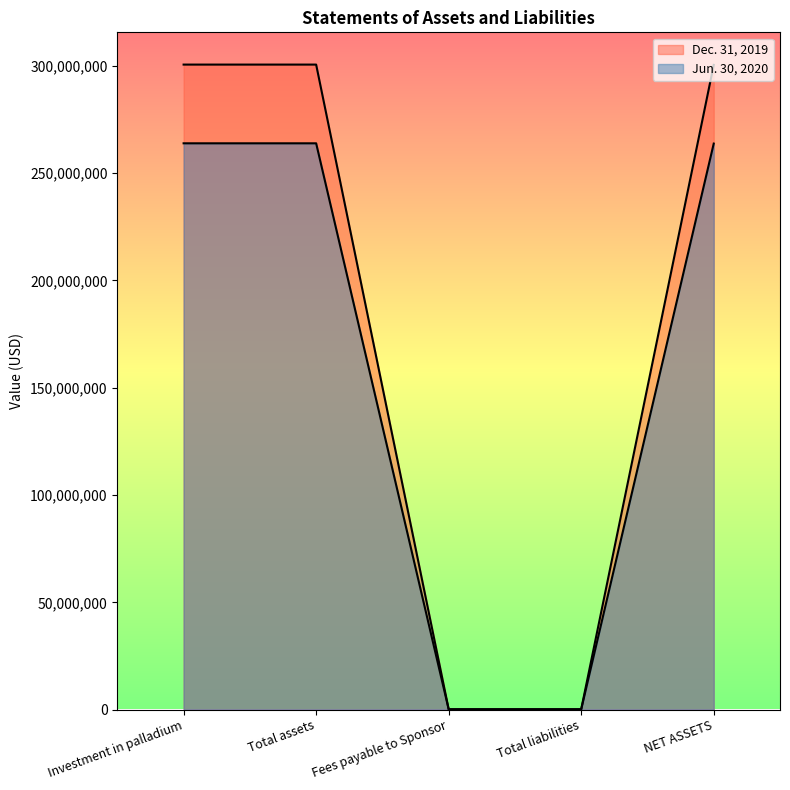

What are all the series names shown in the legend?

Jun. 30, 2020, Dec. 31, 2019